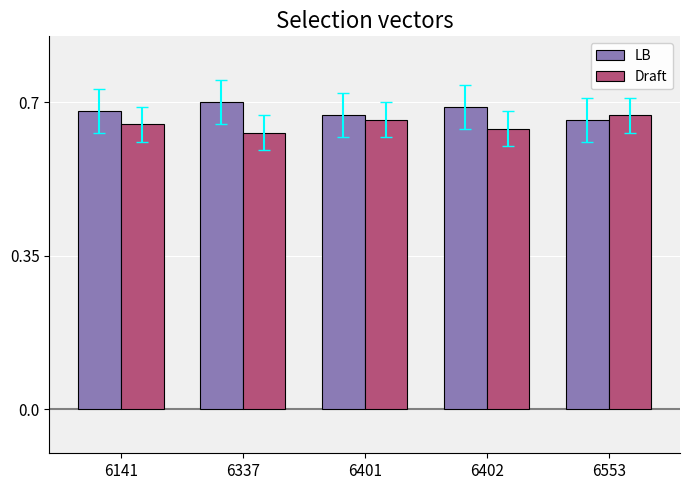

At 6337, list the series in order from smallest to largest.

Draft, LB